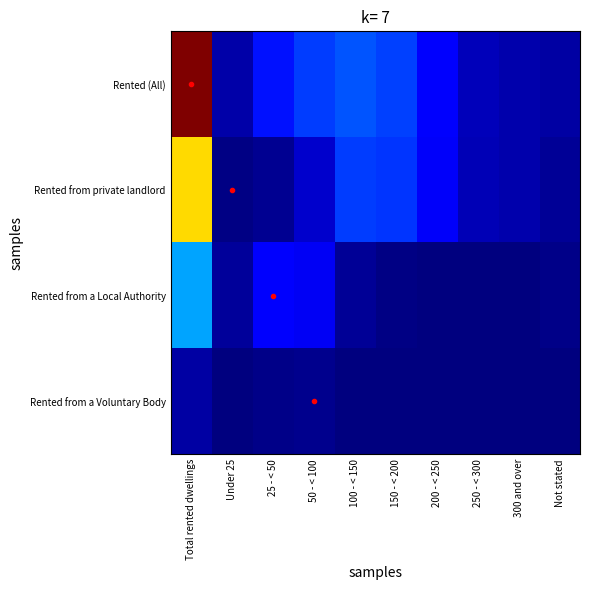

What is the total value across all series at 250 - < 300?

0.1